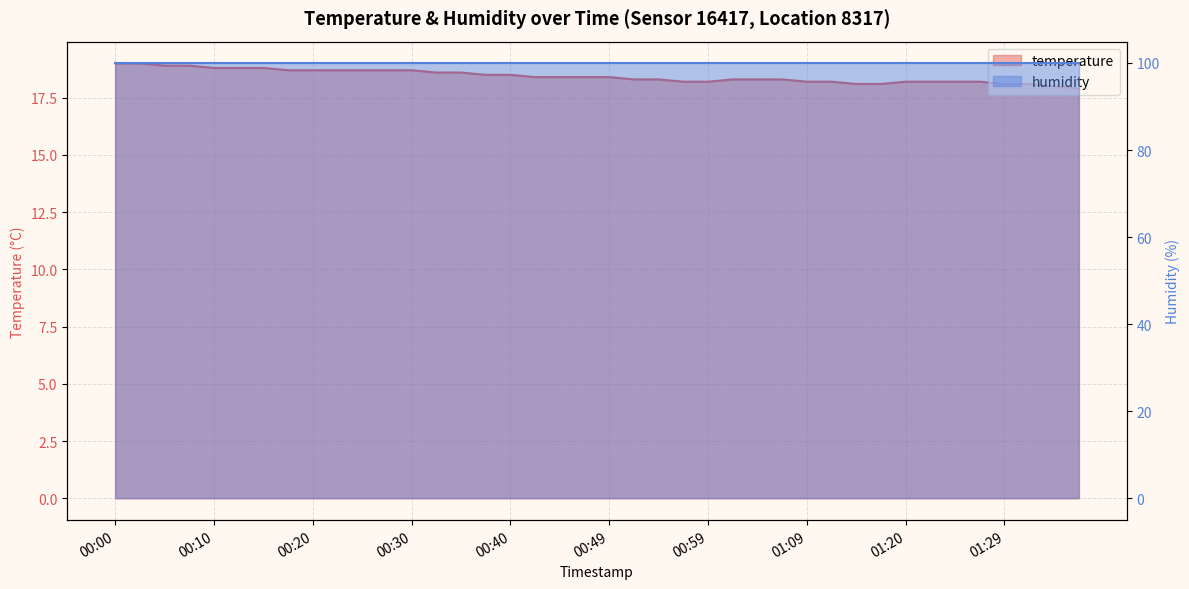

Reading right to left, what are all the values shown in this chart?

17.9	18.0	18.1	18.1	18.2	18.2	18.2	18.2	18.1	18.1	18.2	18.2	18.3	18.3	18.3	18.2	18.2	18.3	18.3	18.4	18.4	18.4	18.4	18.5	18.5	18.6	18.6	18.7	18.7	18.7	18.7	18.7	18.7	18.8	18.8	18.8	18.9	18.9	19.0	19.0